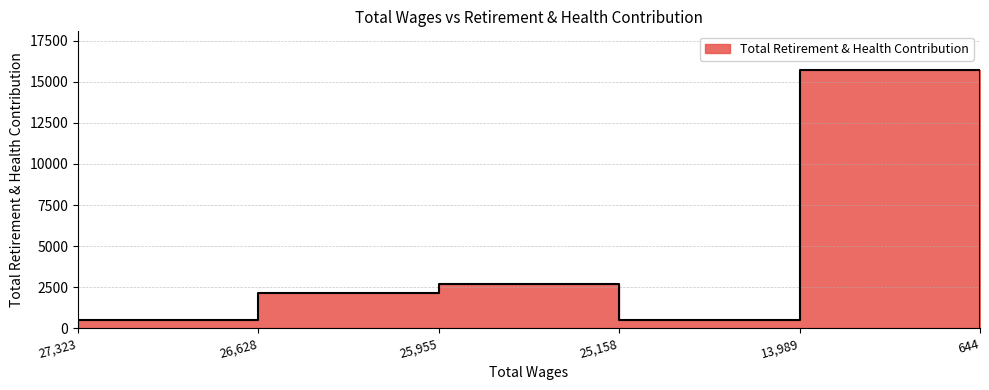

Reading right to left, list all the values displayed in this chart.

64	15720	519	2694	2138	519